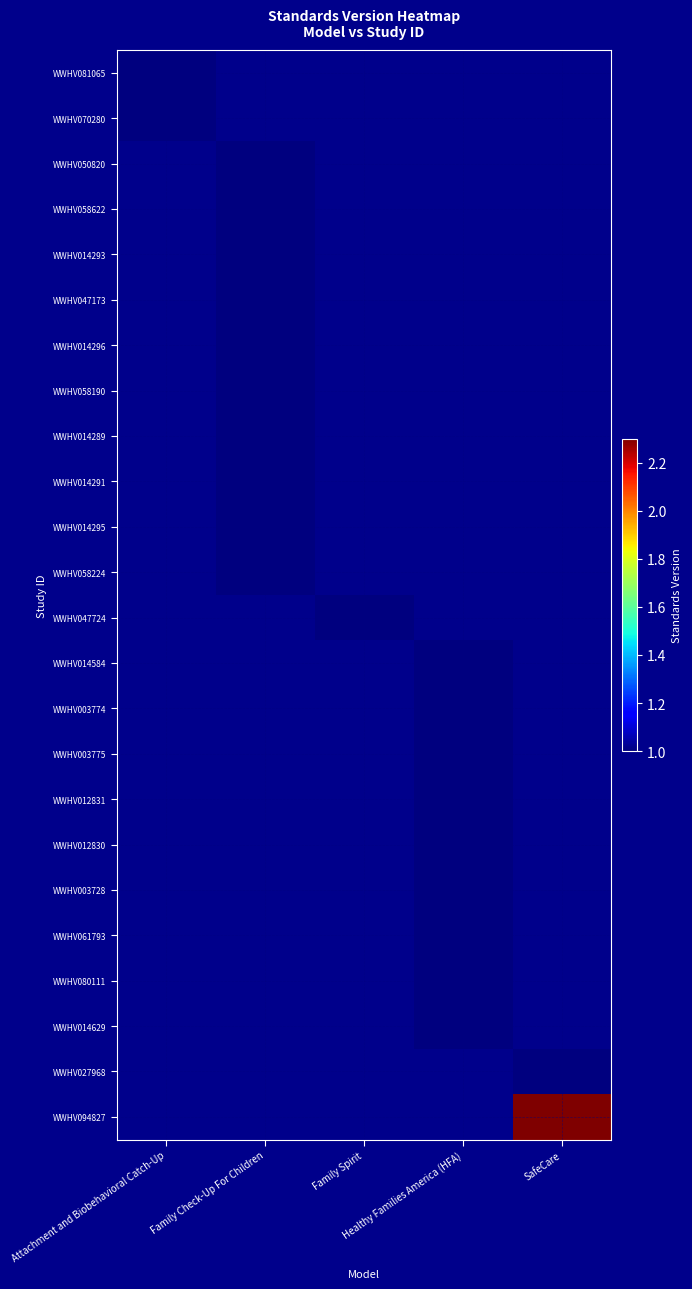

Which has a higher value, Family Spirit or Healthy Families America (HFA)?

Healthy Families America (HFA)